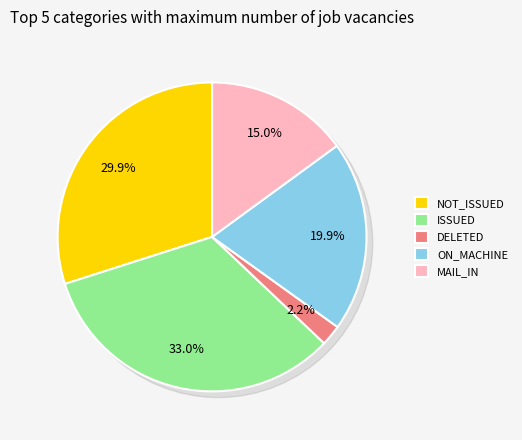

Does 08-Oct account for over 50% of the chart?

No